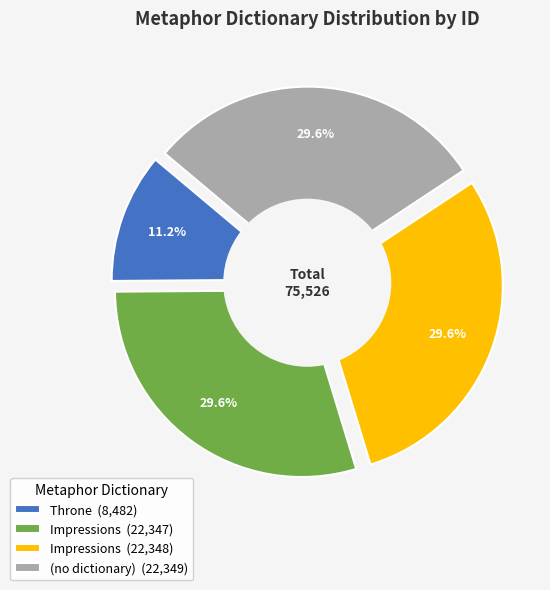

Approximately how many times larger is the value at (no dictionary) compared to Impressions?

1.0